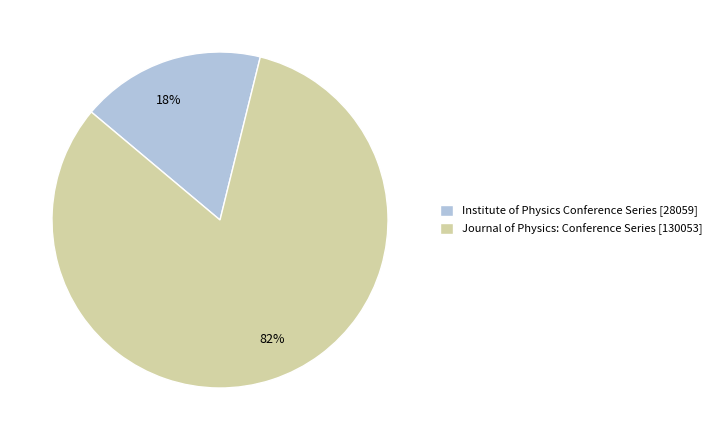

True or false: Institute of Physics Conference Series accounts for 27% of the total.

False